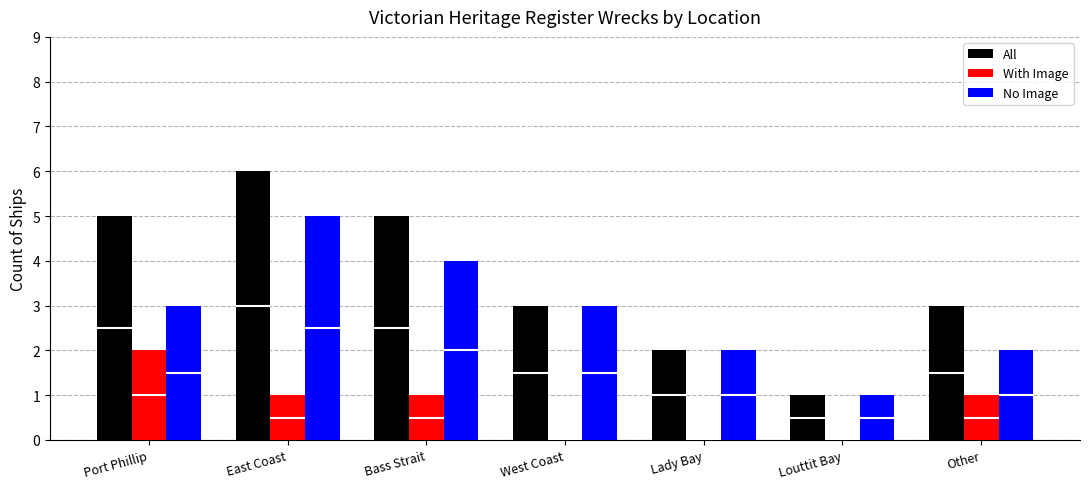

Where does the All series first go above 3?

Port Phillip